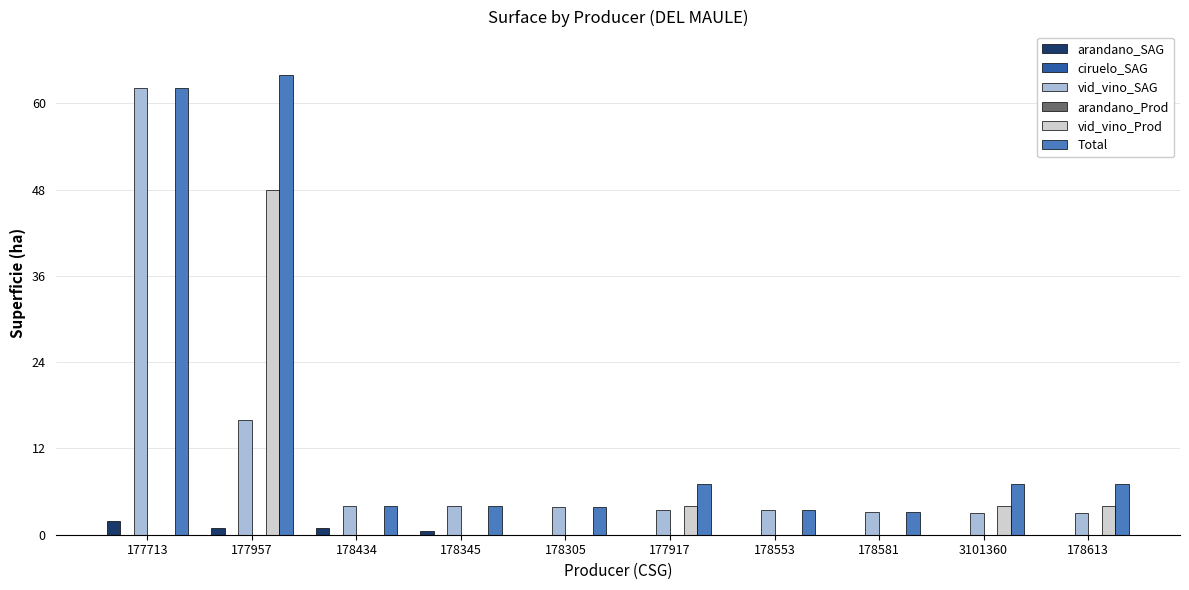

What position from the left is 178305?

5